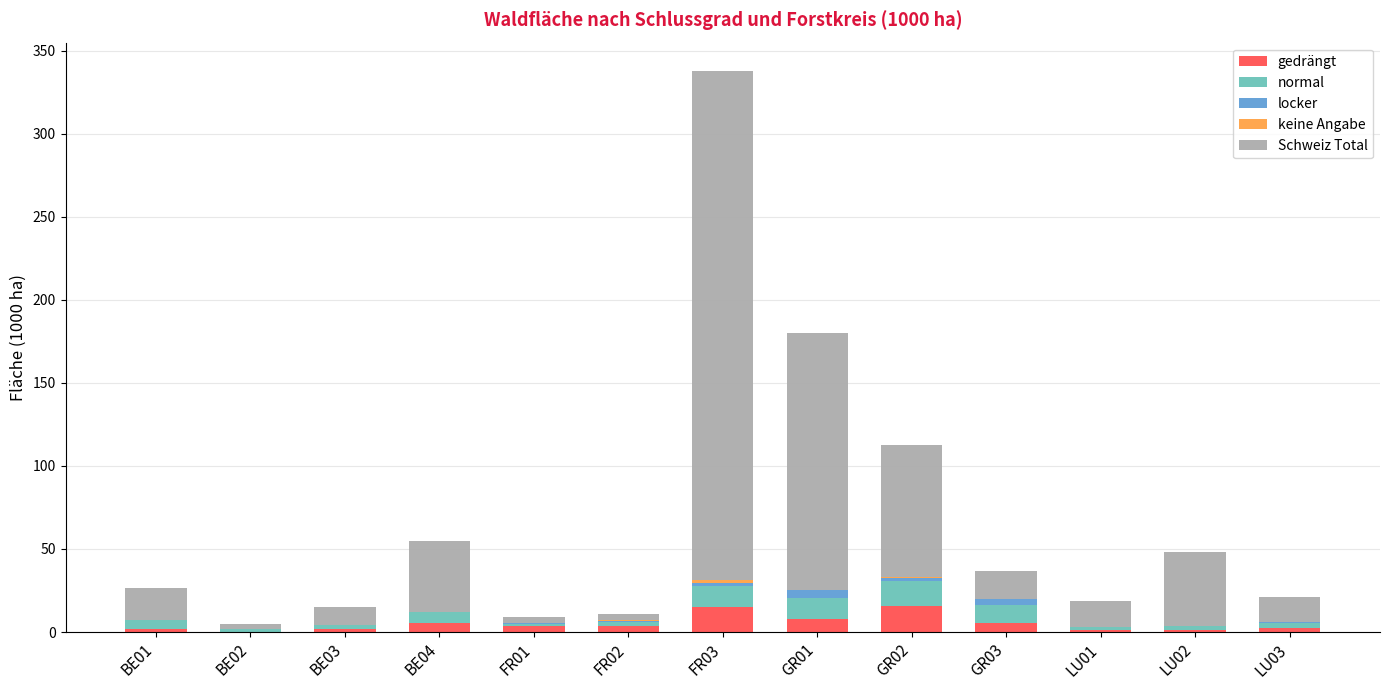

At which category is the sum across all series the highest?

FR03